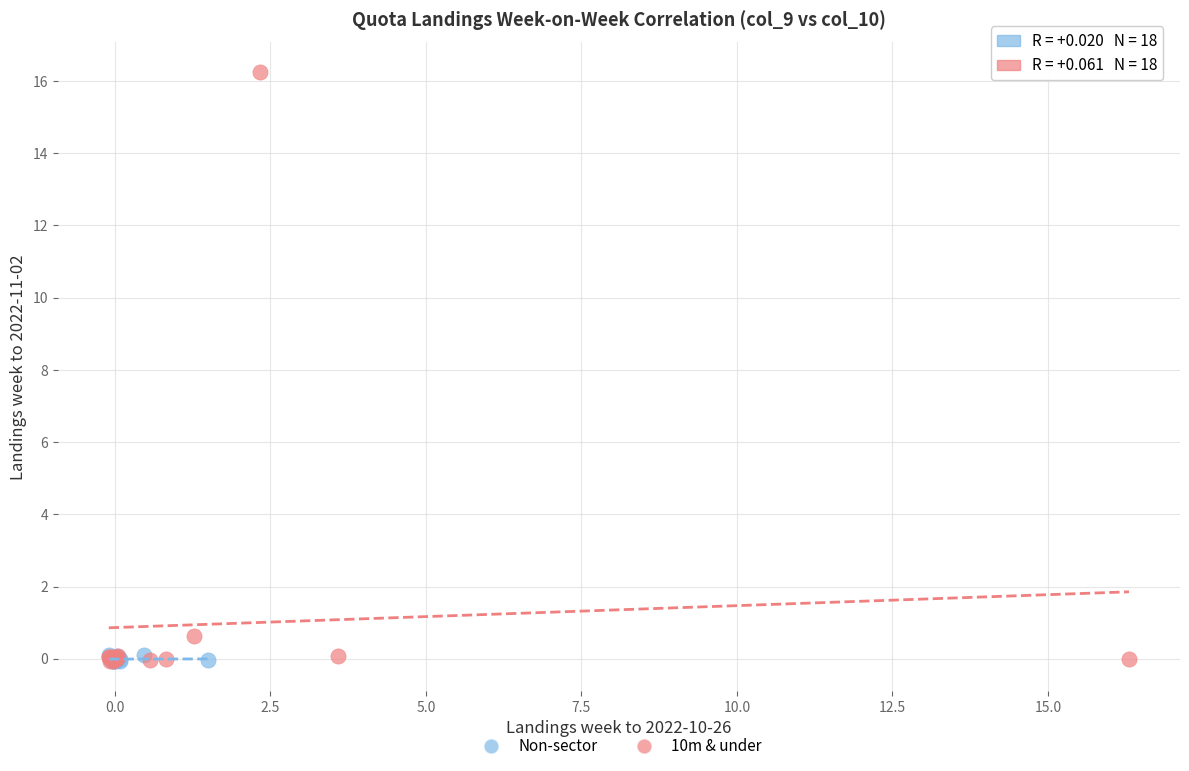

Which series has the largest Y range (max minus min)?

10m & under